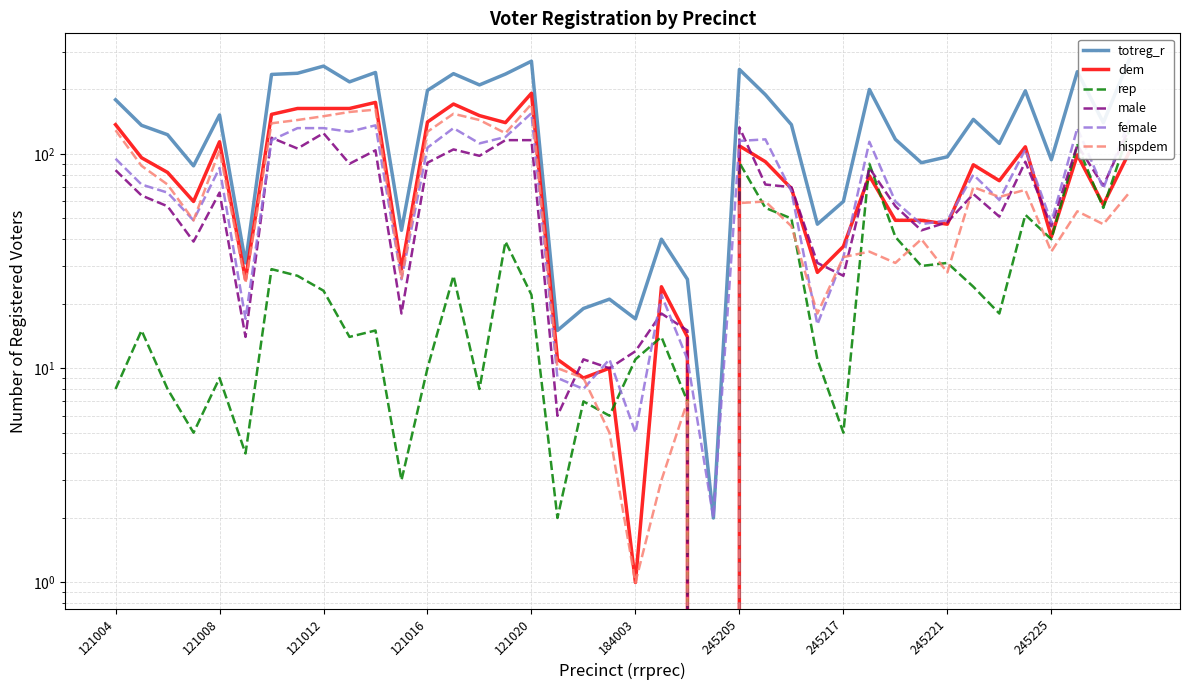

Reading left to right, list all the values displayed in this chart.

totreg_r: 179	136	123	88	152	31	235	238	257	217	240	44	198	237	210	236	271	15	19	21	17	40	26	2	248	189	137	47	60	200	117	91	97	145	112	197	94	242	140	276
dem: 137	96	82	60	114	26	153	163	163	163	174	29	141	171	151	140	192	11	9	10	1	24	14	0	109	92	69	28	37	79	49	49	47	89	75	108	41	99	58	102
rep: 8	15	8	5	9	4	29	27	23	14	15	3	10	27	8	39	22	2	7	6	11	14	7	0	91	56	50	11	5	90	41	30	31	24	18	52	40	110	56	129
male: 84	64	57	39	66	14	119	106	125	90	104	18	91	105	98	116	116	6	11	10	12	18	15	0	133	72	70	31	27	86	57	44	48	65	51	92	46	110	71	132
female: 95	72	66	49	86	17	116	132	132	127	136	26	107	132	112	120	155	9	8	11	5	22	11	2	115	117	67	16	33	114	60	47	49	80	61	105	48	132	69	144
hispdem: 129	88	72	49	104	25	139	144	150	157	161	26	127	154	144	125	171	10	9	5	1	3	7	0	59	60	46	18	33	35	31	40	28	70	63	68	35	54	47	66